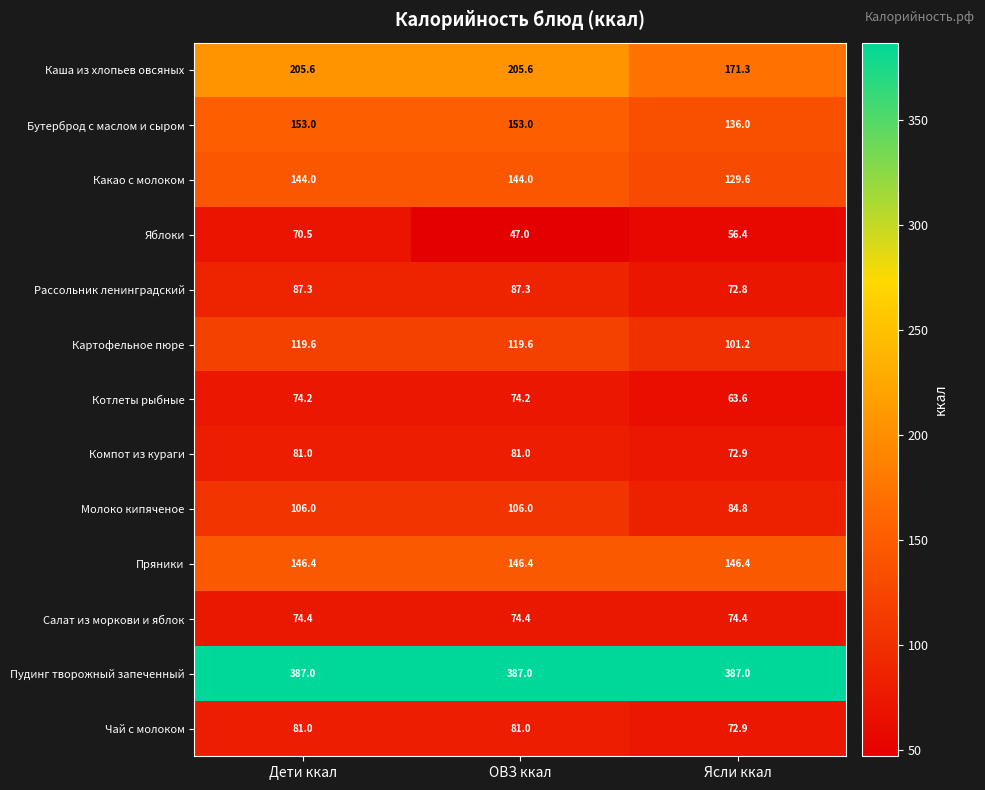

Which category has the lowest value in the Чай с молоком series?

Ясли ккал